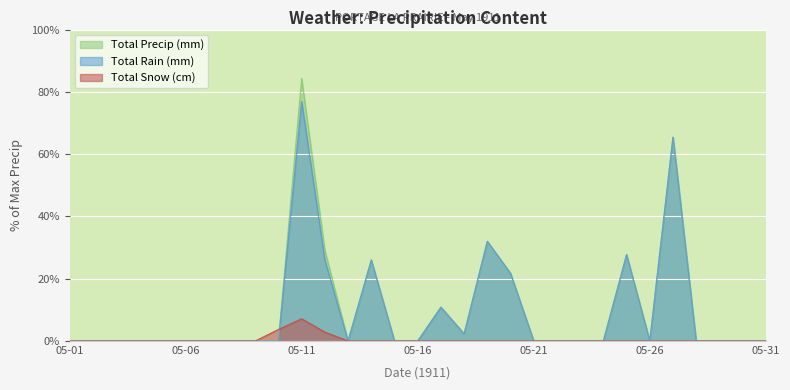

How many intersections are there between Total Precip (mm) and Total Snow (cm)?

1